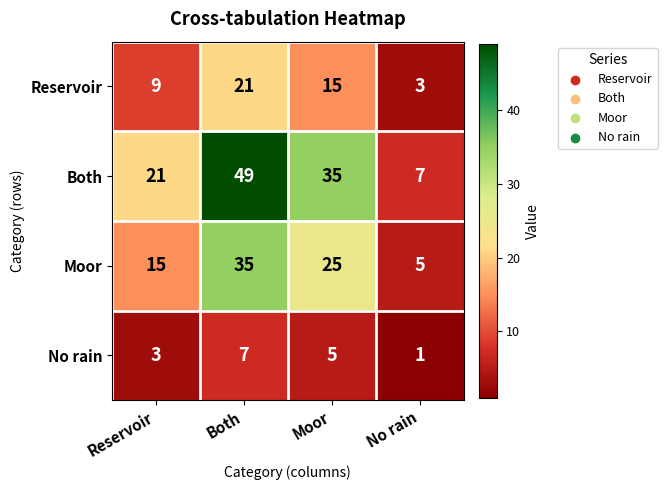

How many data points does each series have?

4